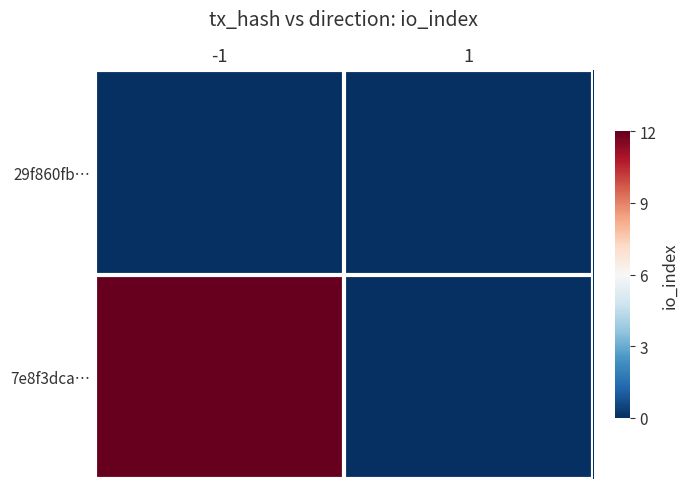

Reading left to right, what are all the values shown in this chart?

29f860fb…: -1=0	1=0
7e8f3dca…: -1=12	1=0